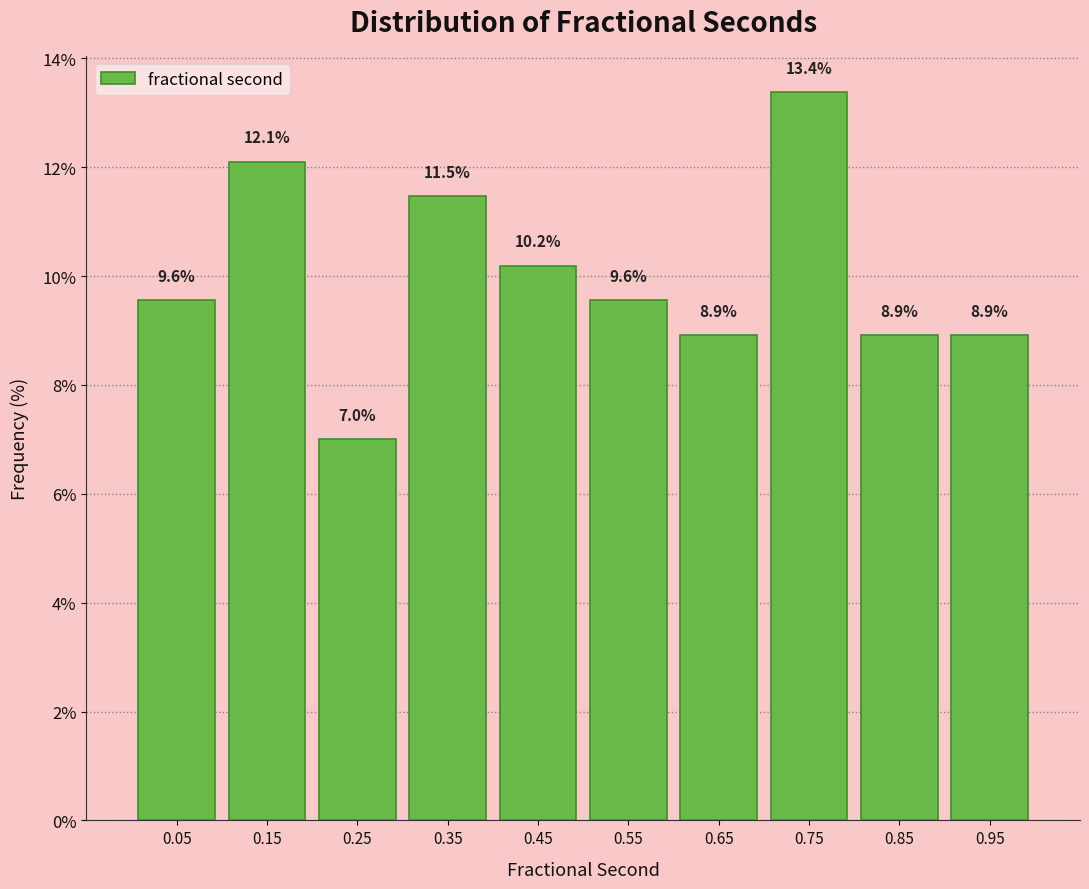

Which range on the x-axis has the tallest bar?

0.7 to 0.8